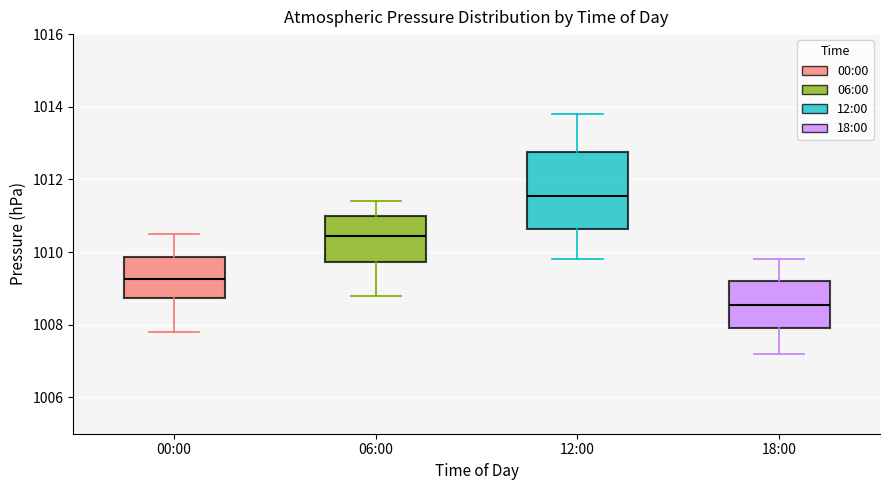

Comparing the boxes themselves (not the whiskers), which one is the tallest?

12:00